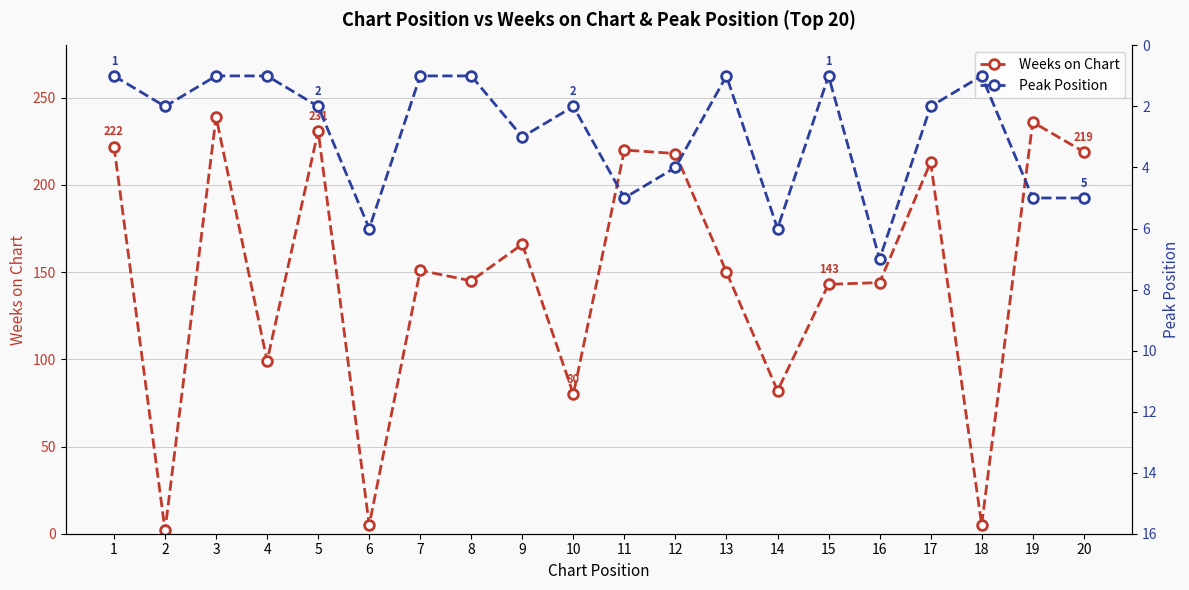

Which series has the largest range (max minus min)?

Weeks on Chart